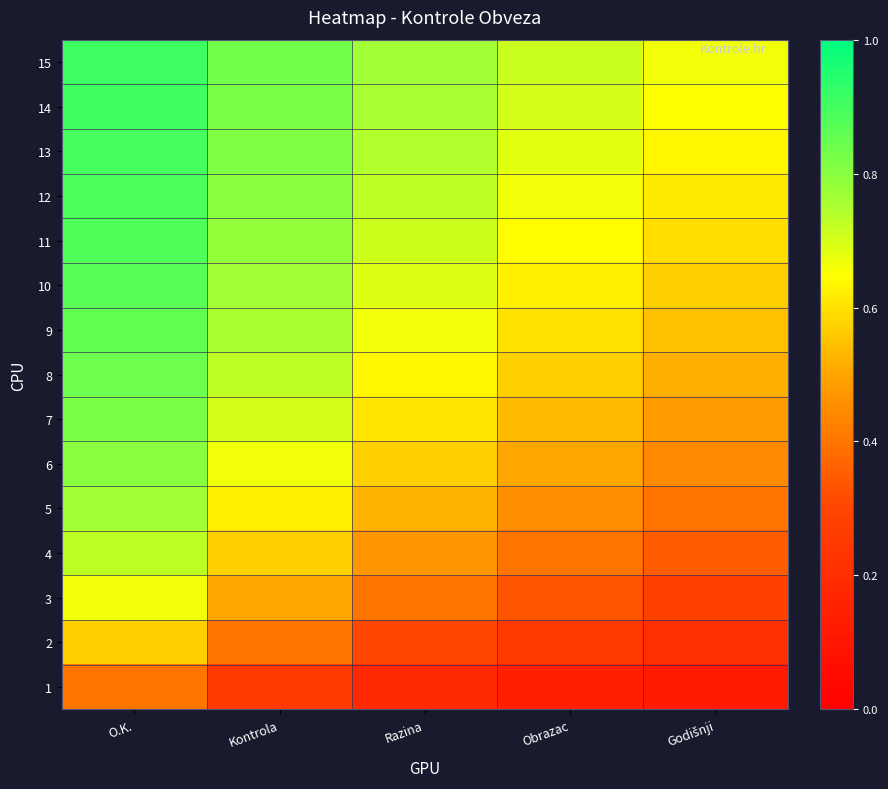

Which series has the largest total across all categories?

15